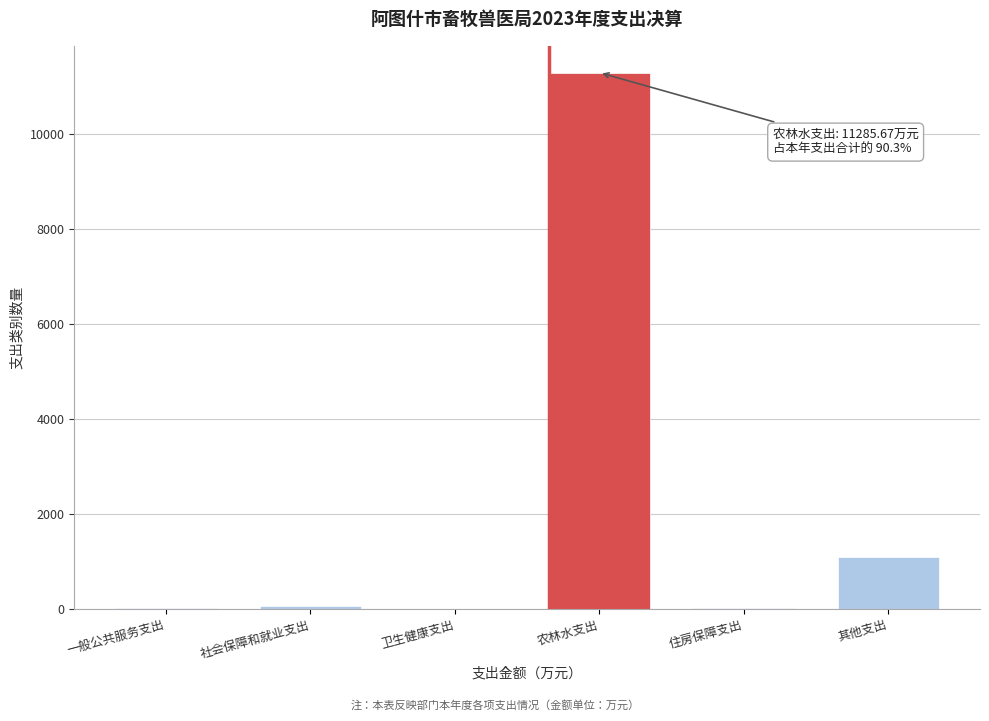

What is the maximum value shown in the chart?

11285.7